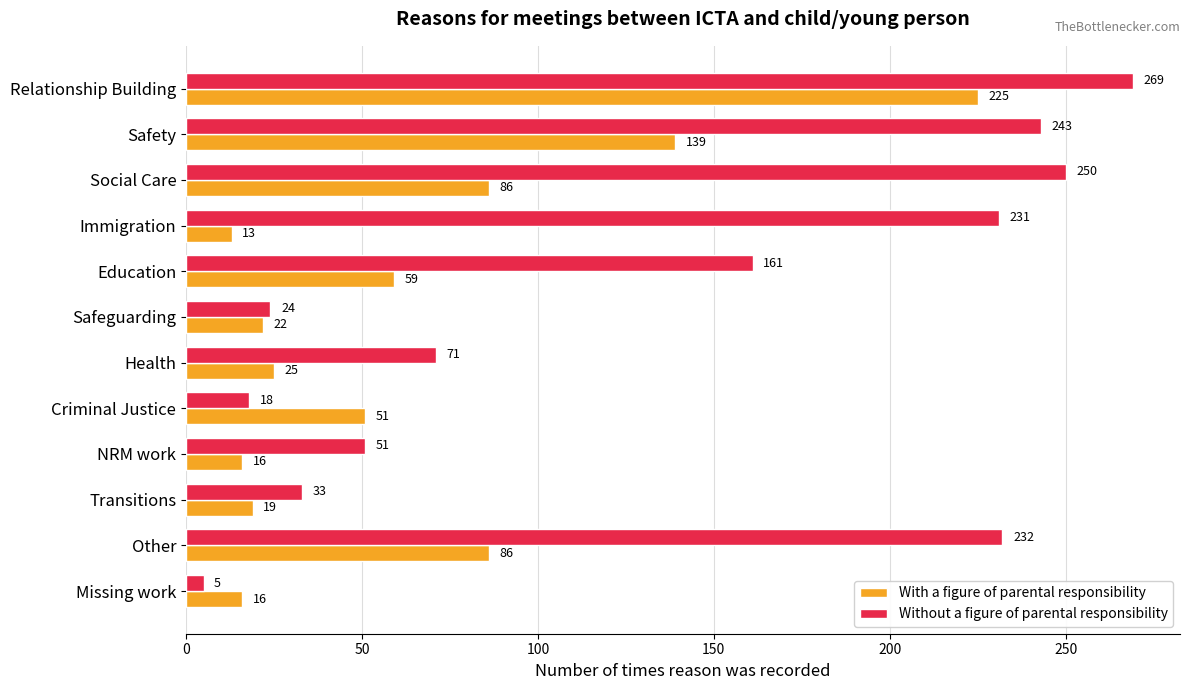

What is the sum of all Without a figure of parental responsibility values?

1588